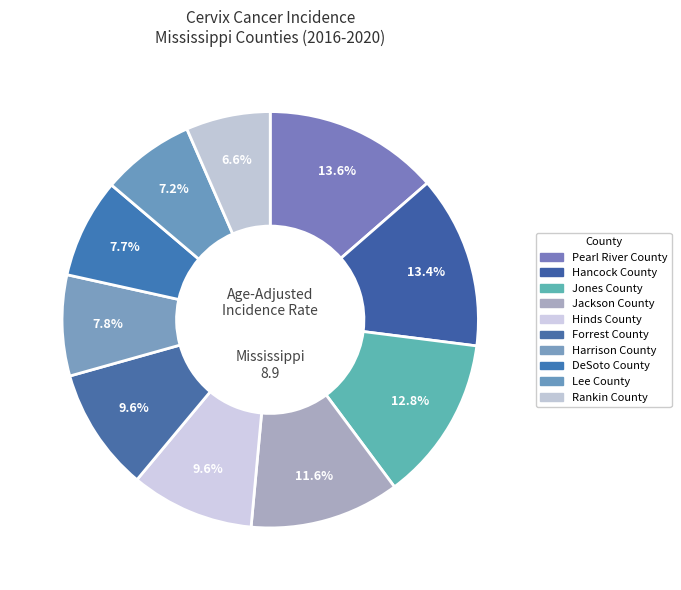

How many slices are in this pie chart?

10